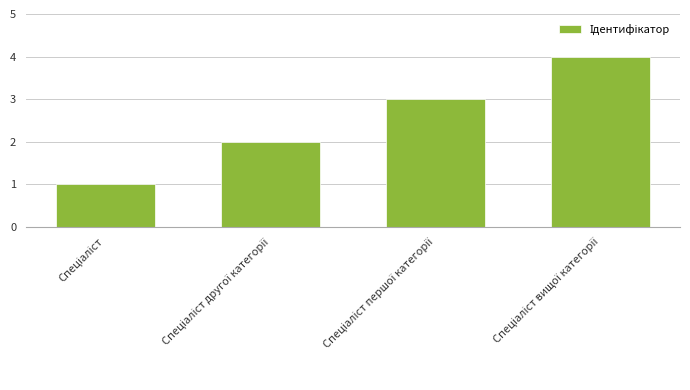

What is the sum of all values?

10